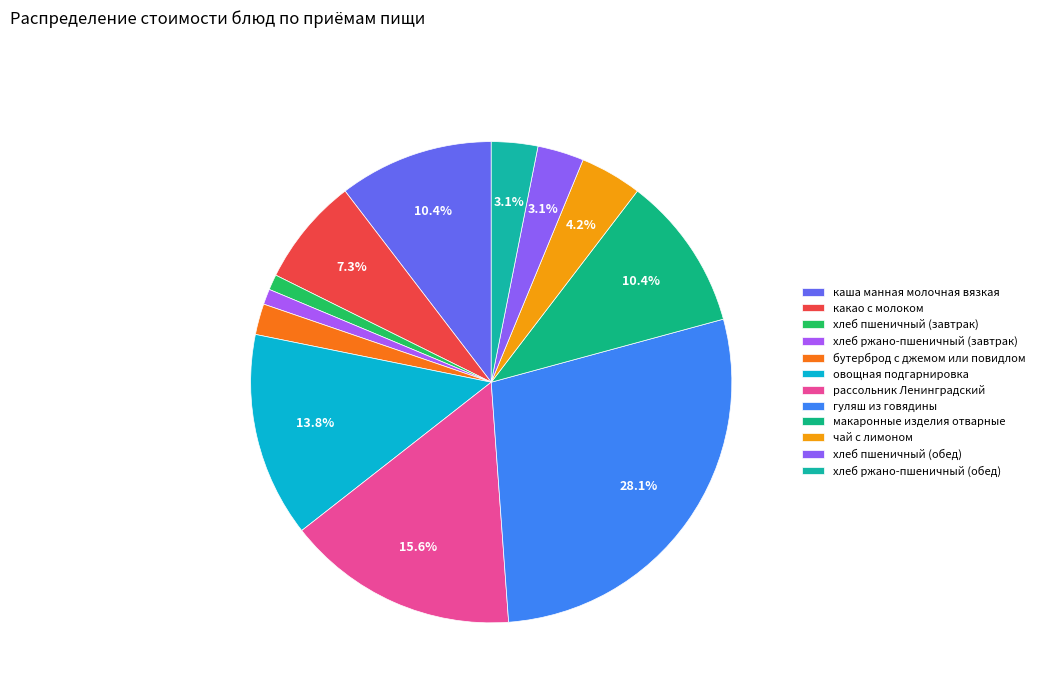

Is there any slice that represents more than half of the pie?

No